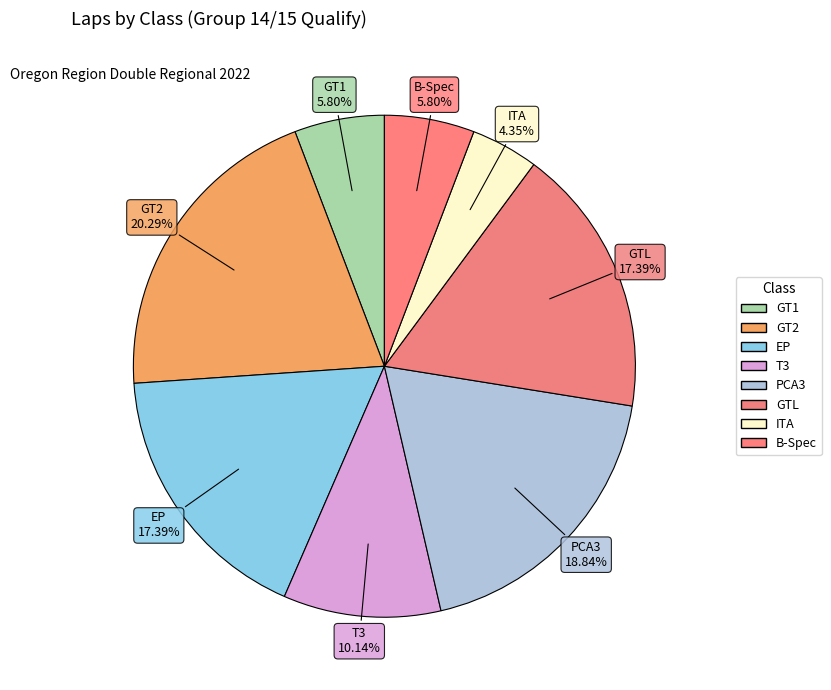

How many segments does this pie chart have?

8